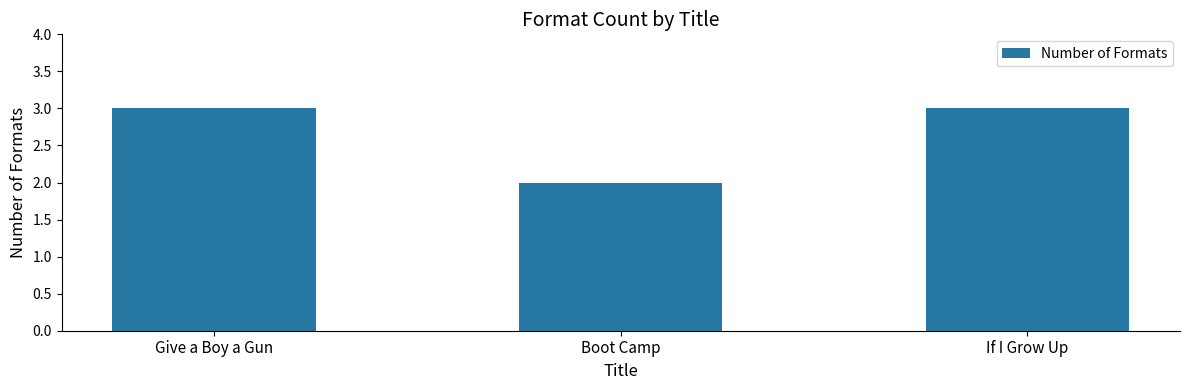

What is the value of the 3rd bar from the left?

3